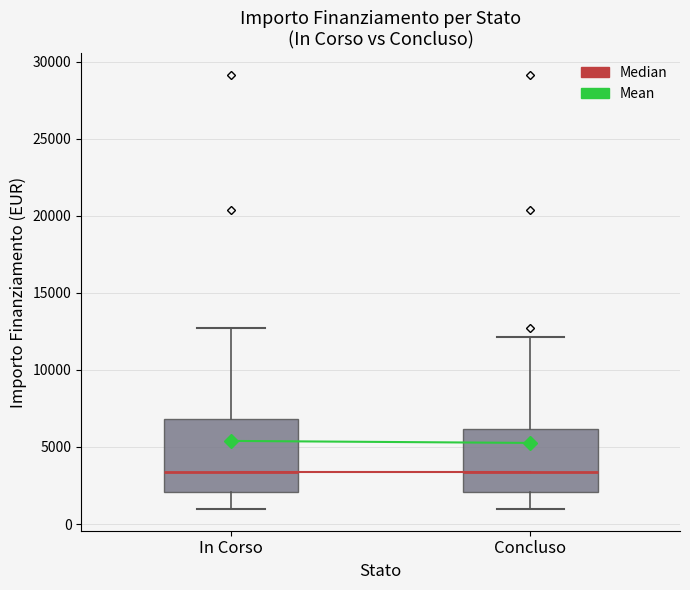

Where is the upper edge of the box for In Corso on the y-axis? The values are not printed on the chart, so give them approximately, as read against the axis.

7000